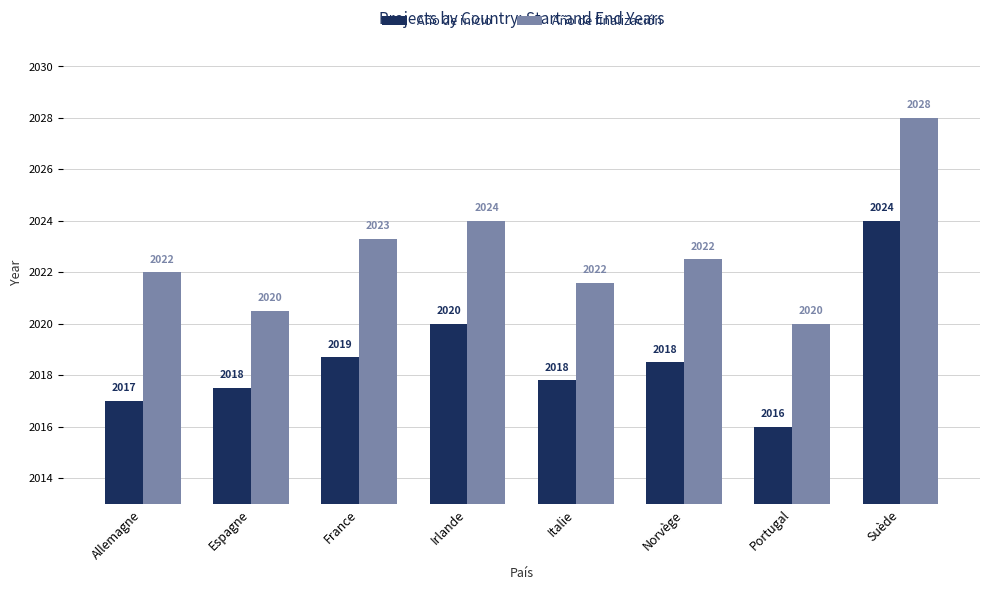

What is the difference between the Año de finalización values at France and Suède?

4.7